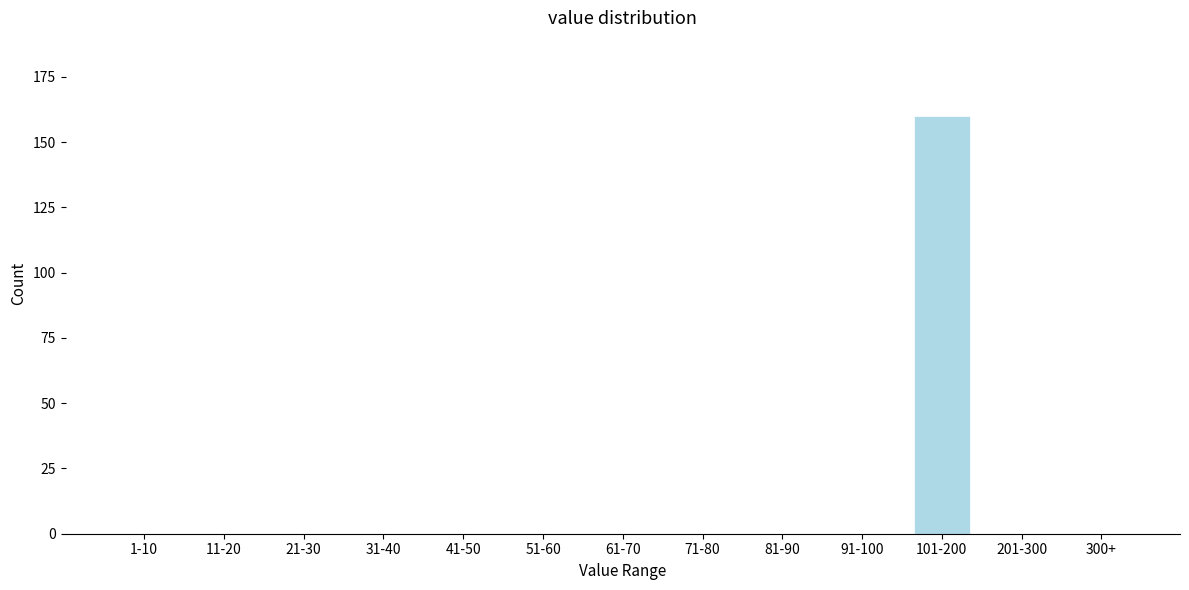

Reading left to right, what are all the values shown in this chart?

1-10=0	11-20=0	21-30=0	31-40=0	41-50=0	51-60=0	61-70=0	71-80=0	81-90=0	91-100=0	101-200=160	201-300=0	300+=0